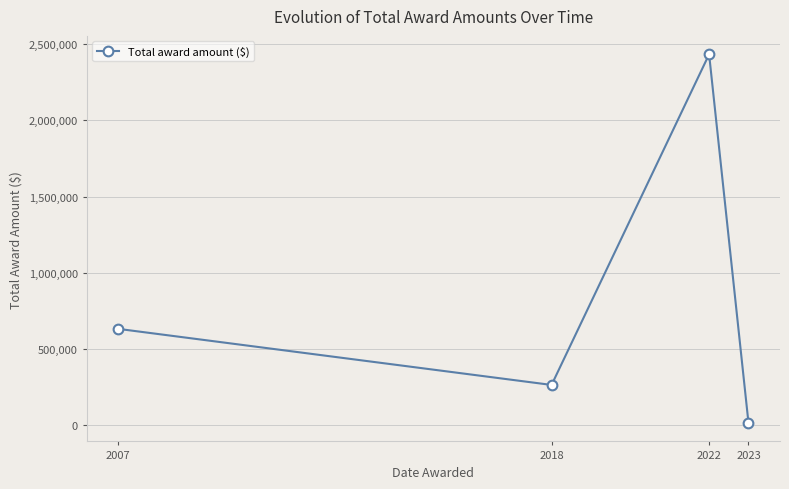

What is the value of the 1st point from the left?

631845.0